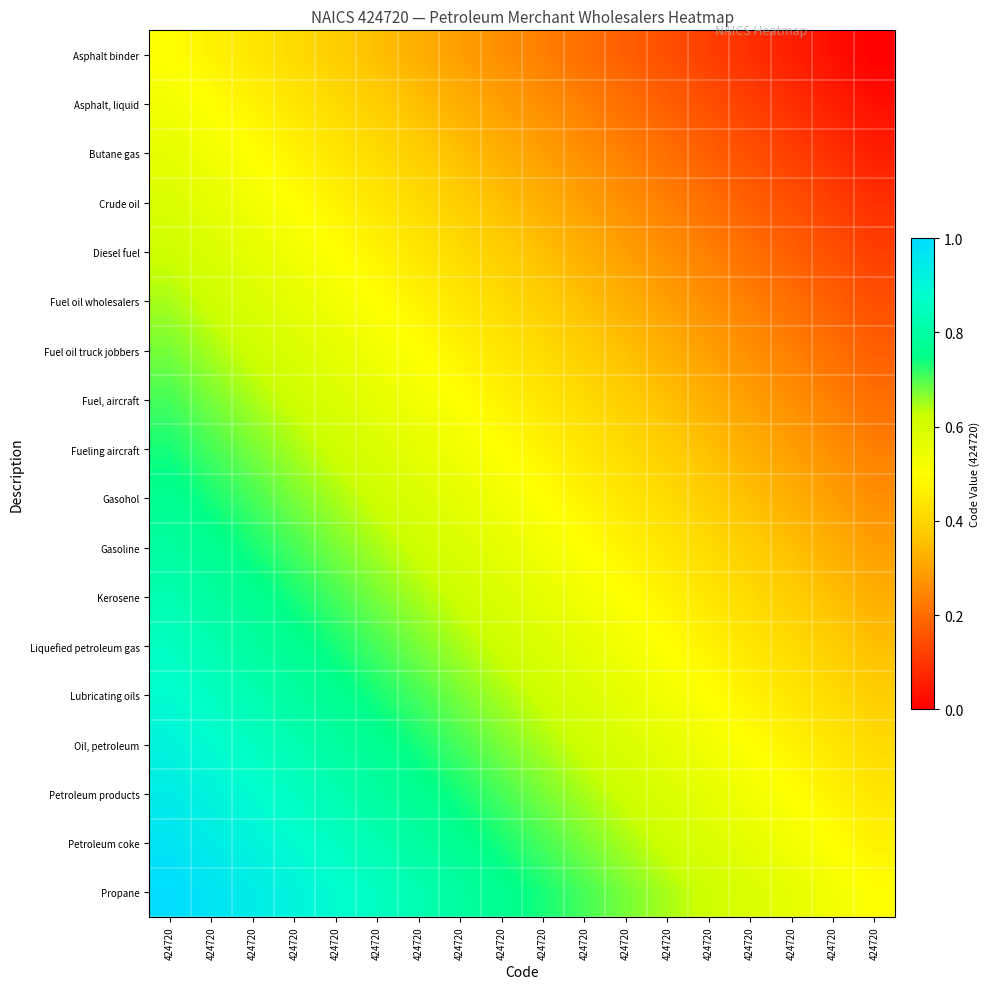

At which category is the sum across all series the highest?

424720